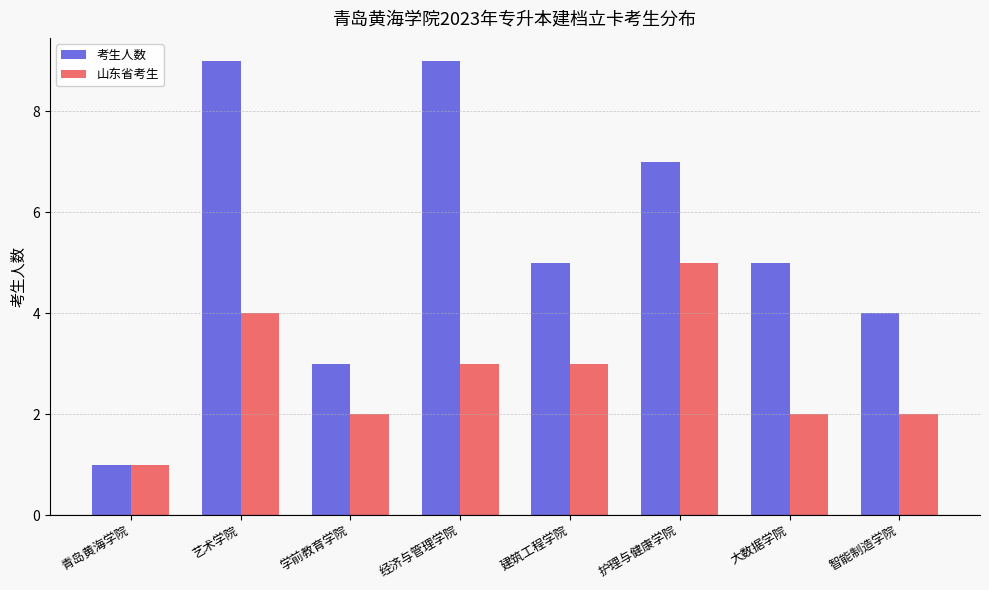

Rank the series at 护理与健康学院 from highest to lowest value.

考生人数, 山东省考生